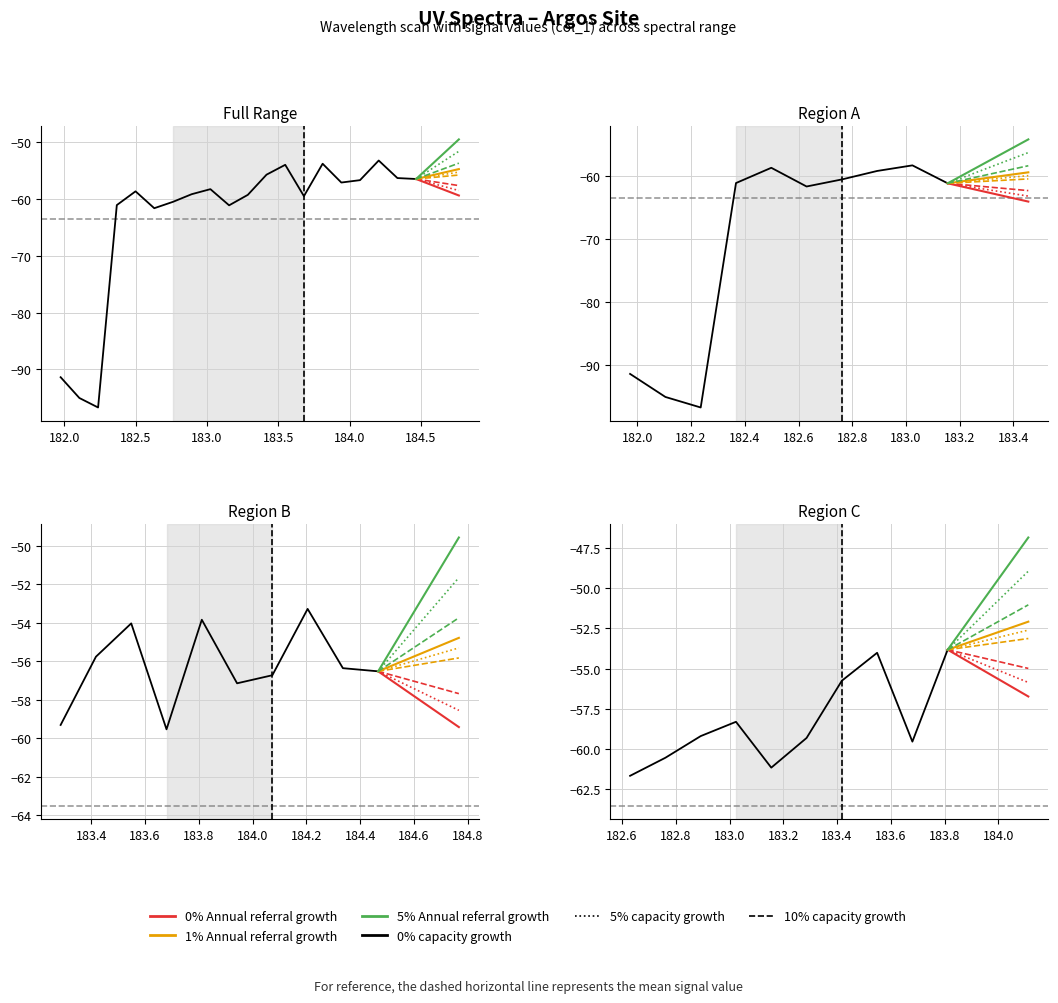

What position from the right is 182.6299929592?

15